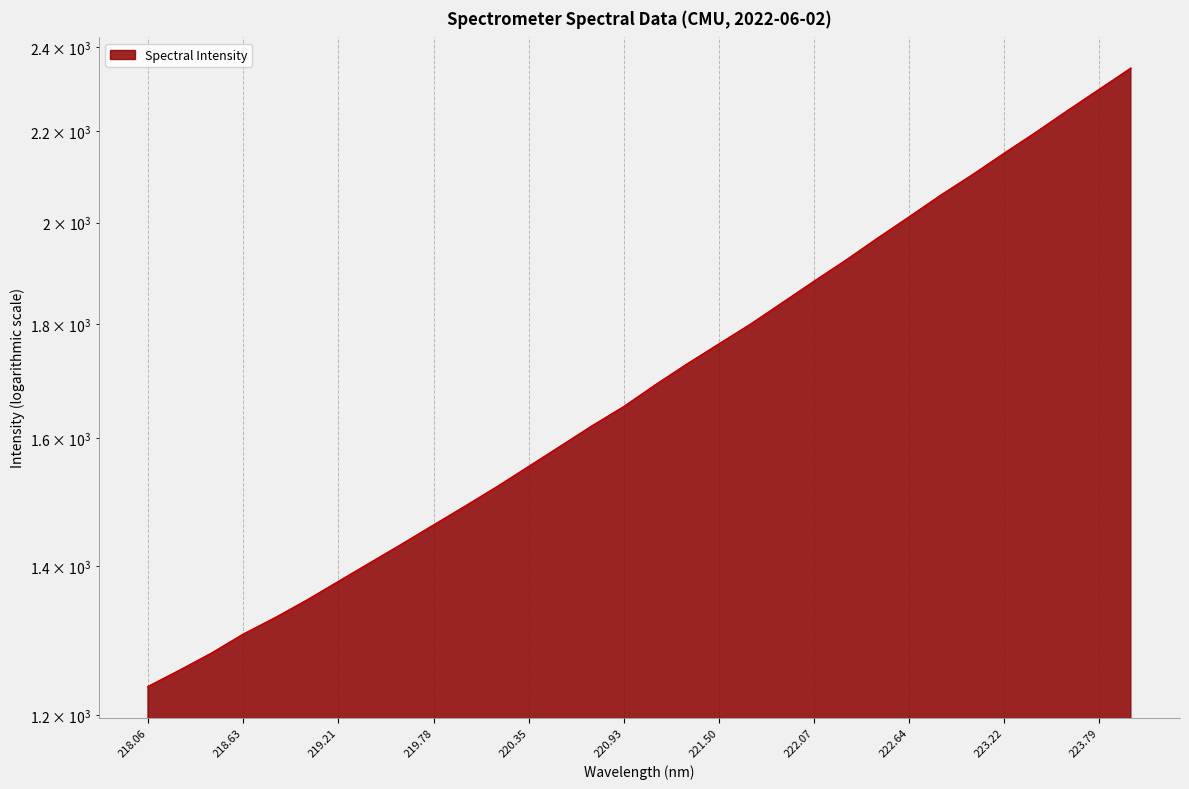

Read the value at 219.21.

1378.2